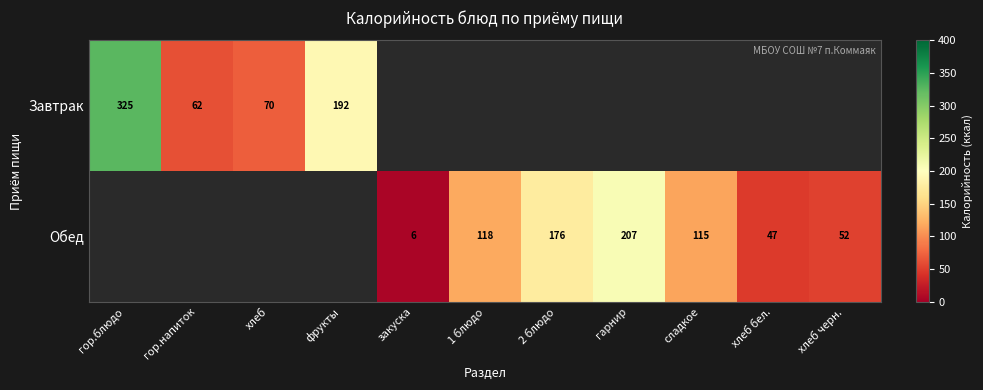

Is it true that Завтрак equals 325 at гор.блюдо?

True